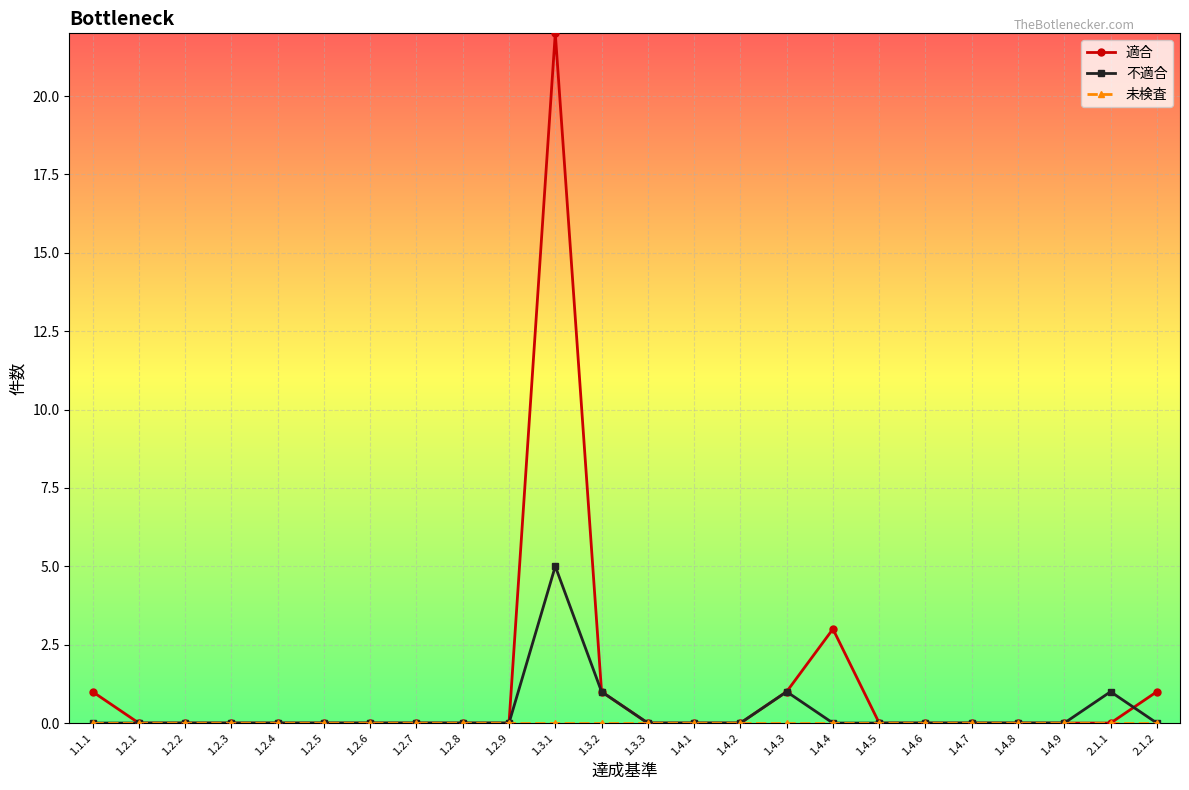

The value of 適合 at 1.2.4 is 0. True or false?

True